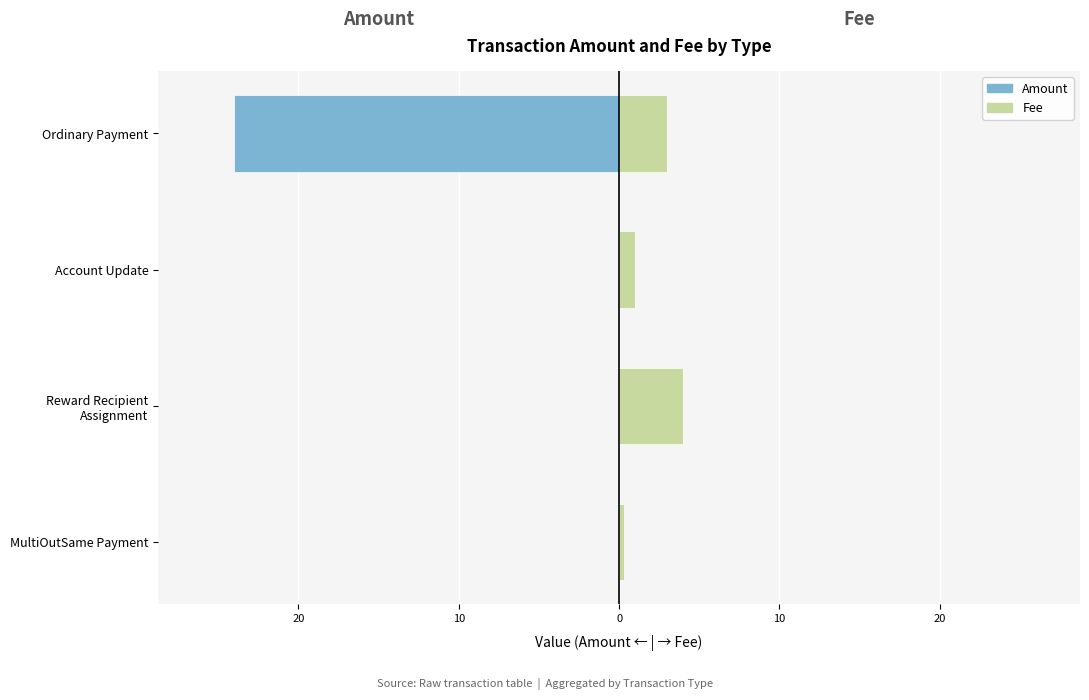

Which series has the widest spread of values?

Amount